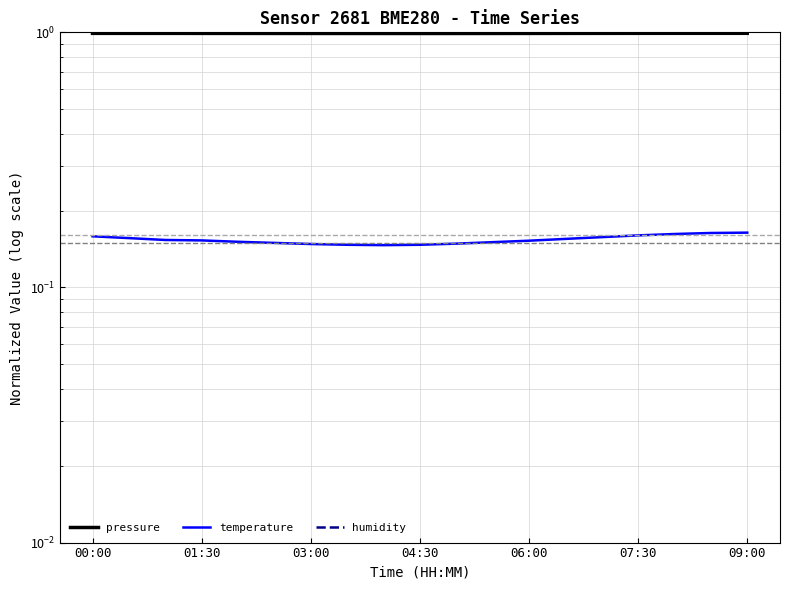

What is the label of the 17th point from the right?

03:00